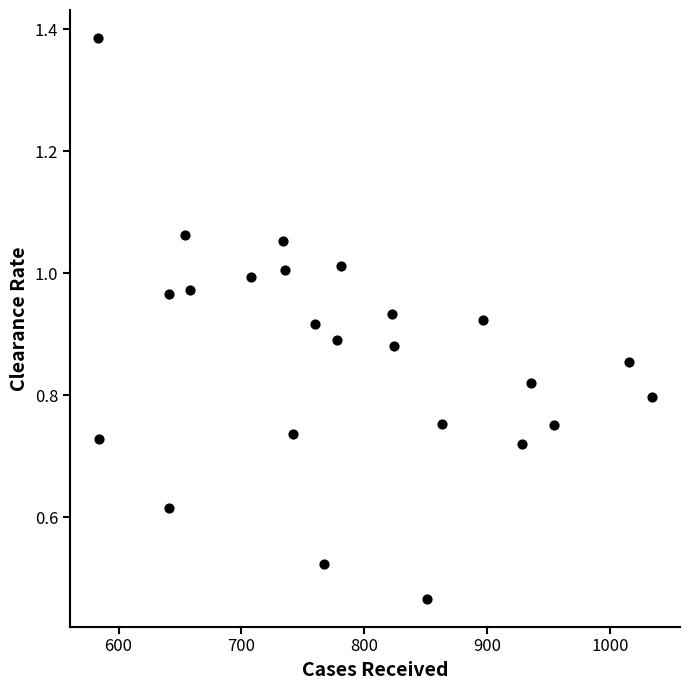

What is the range of X values (max minus min)?

451.0